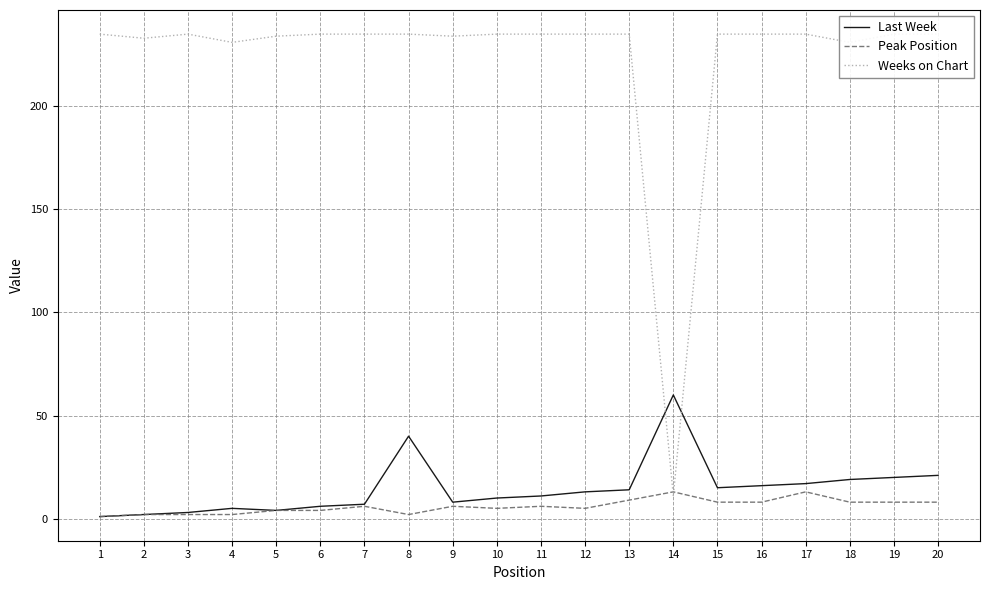

What is the minimum value for Last Week?

1